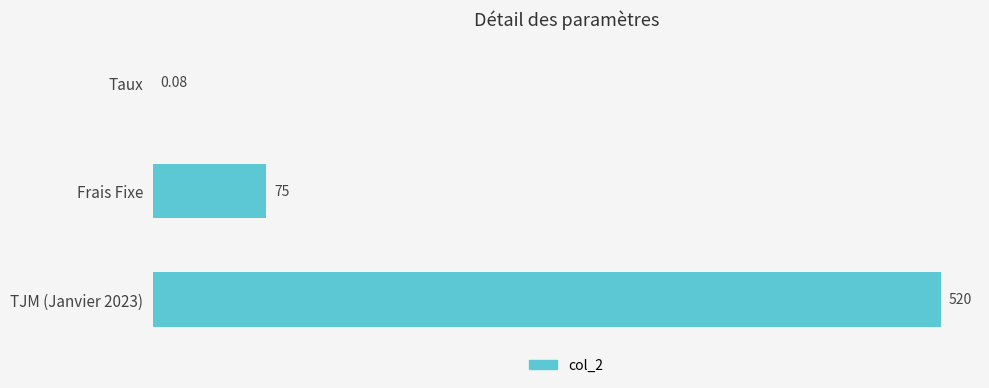

What is the maximum value shown in the chart?

520.0